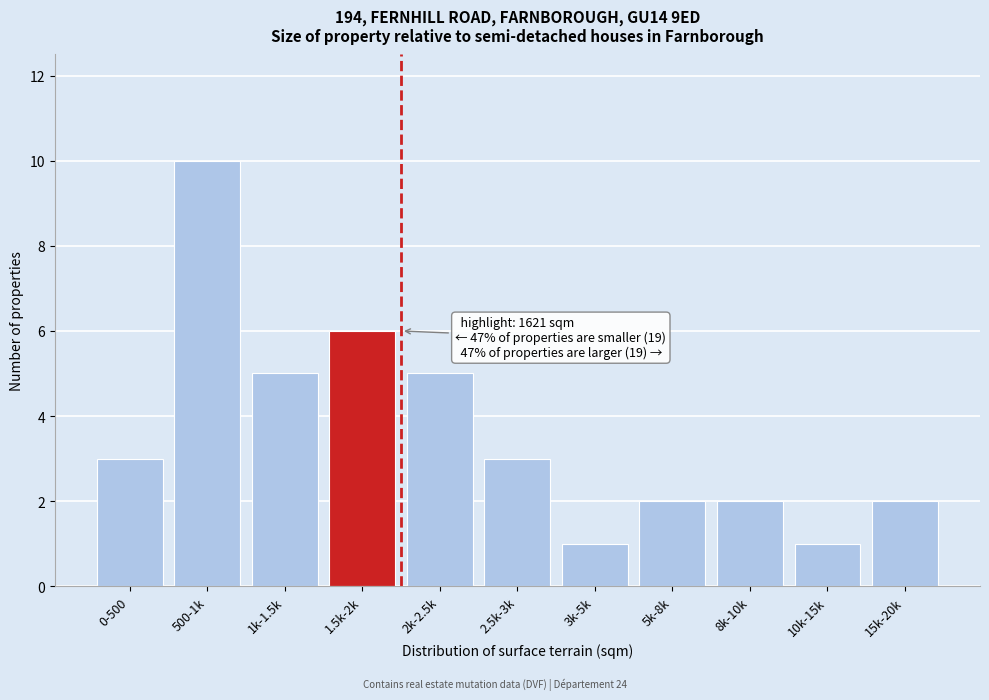

Reading left to right, transcribe all the data shown in this chart.

0-500=3	500-1k=10	1k-1.5k=5	1.5k-2k=6	2k-2.5k=5	2.5k-3k=3	3k-5k=1	5k-8k=2	8k-10k=2	10k-15k=1	15k-20k=2